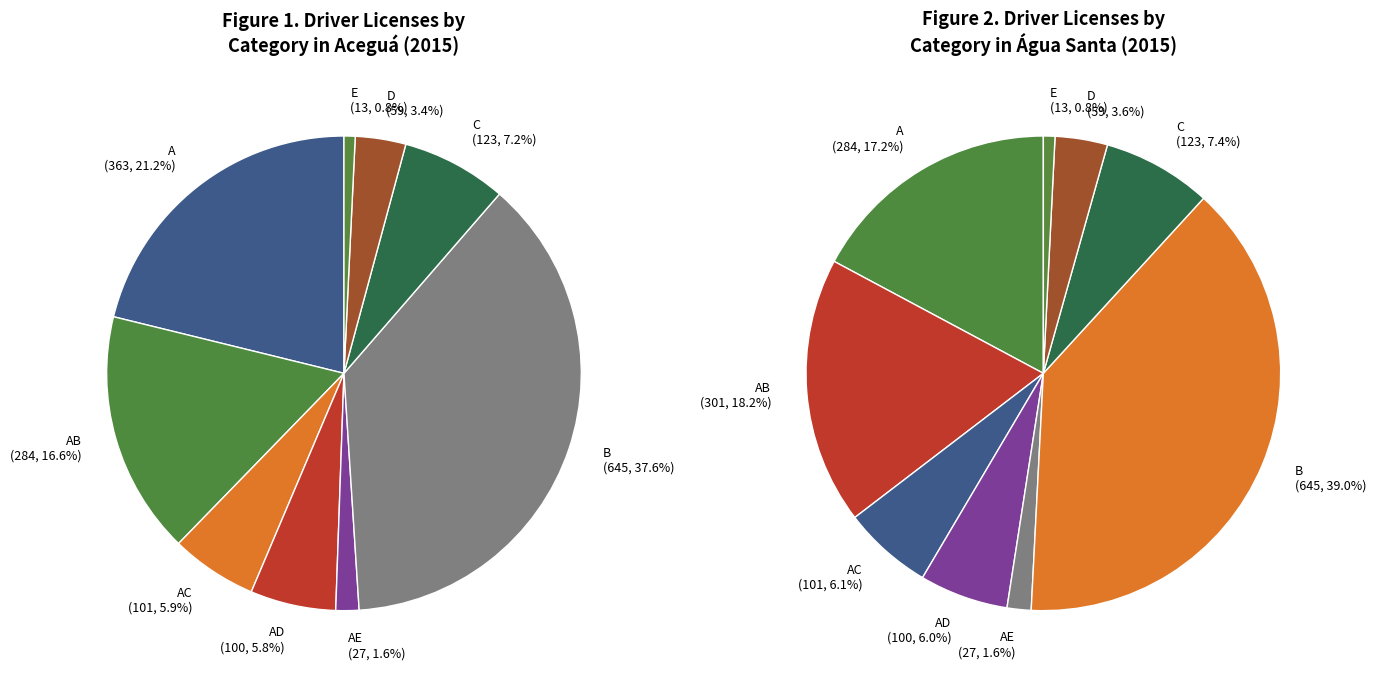

Does any single category account for the majority?

No